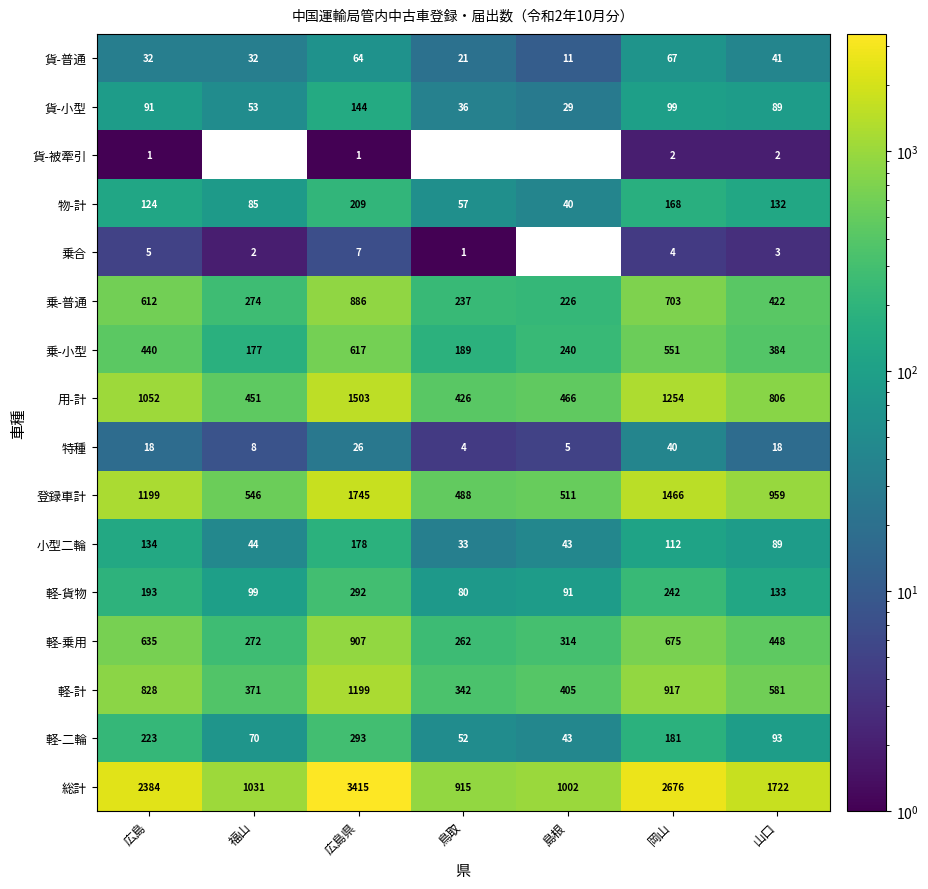

Between 鳥取 and 福山, which is larger?

福山